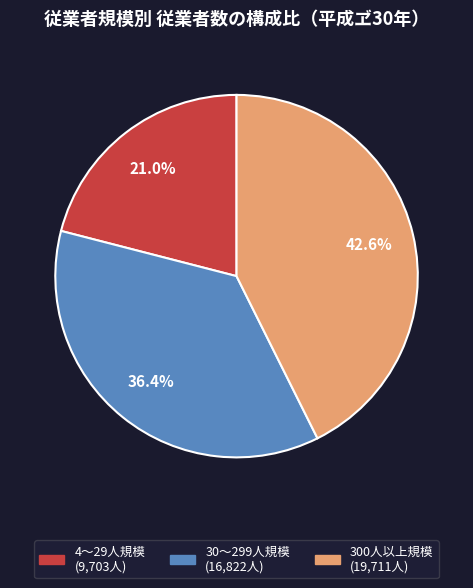

Count the number of slices in the pie.

3